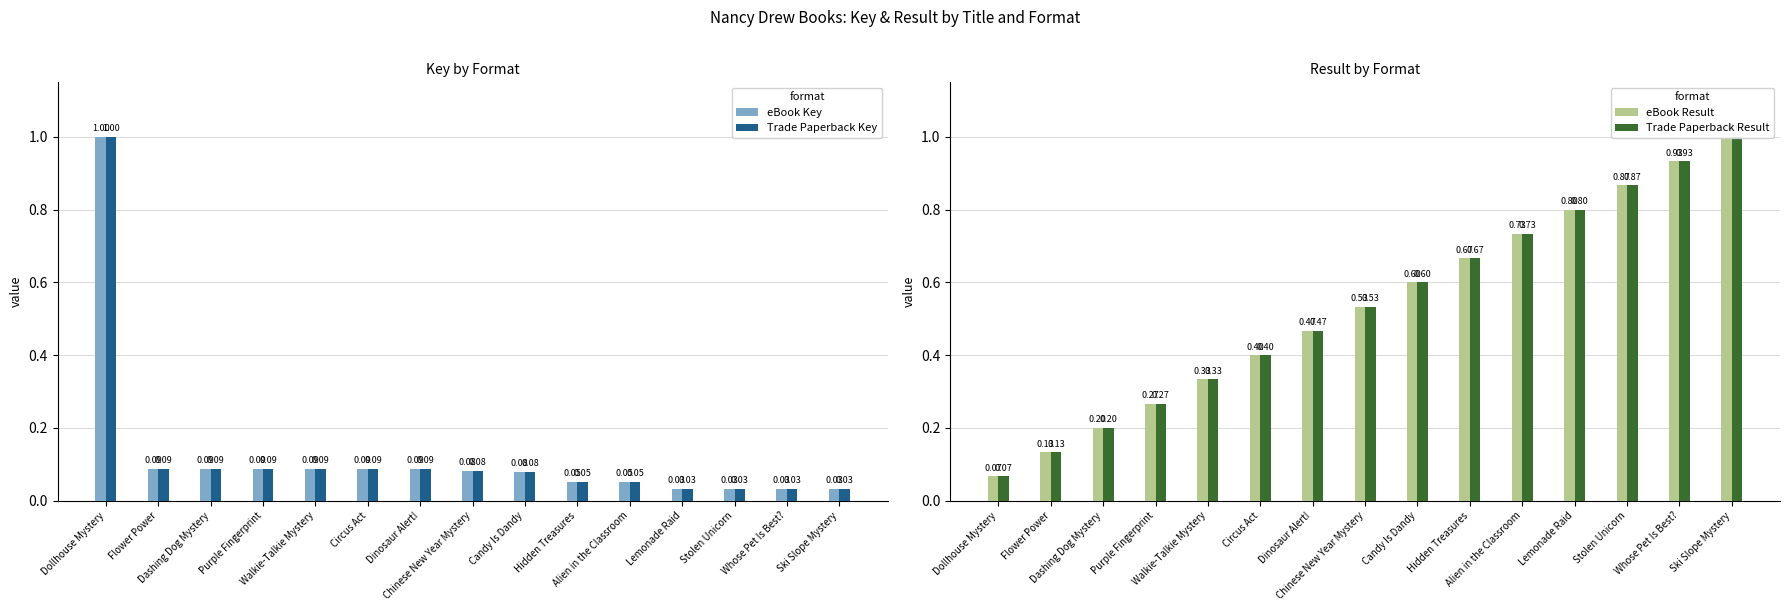

Which category has the highest value in the eBook Key series?

Dollhouse Mystery